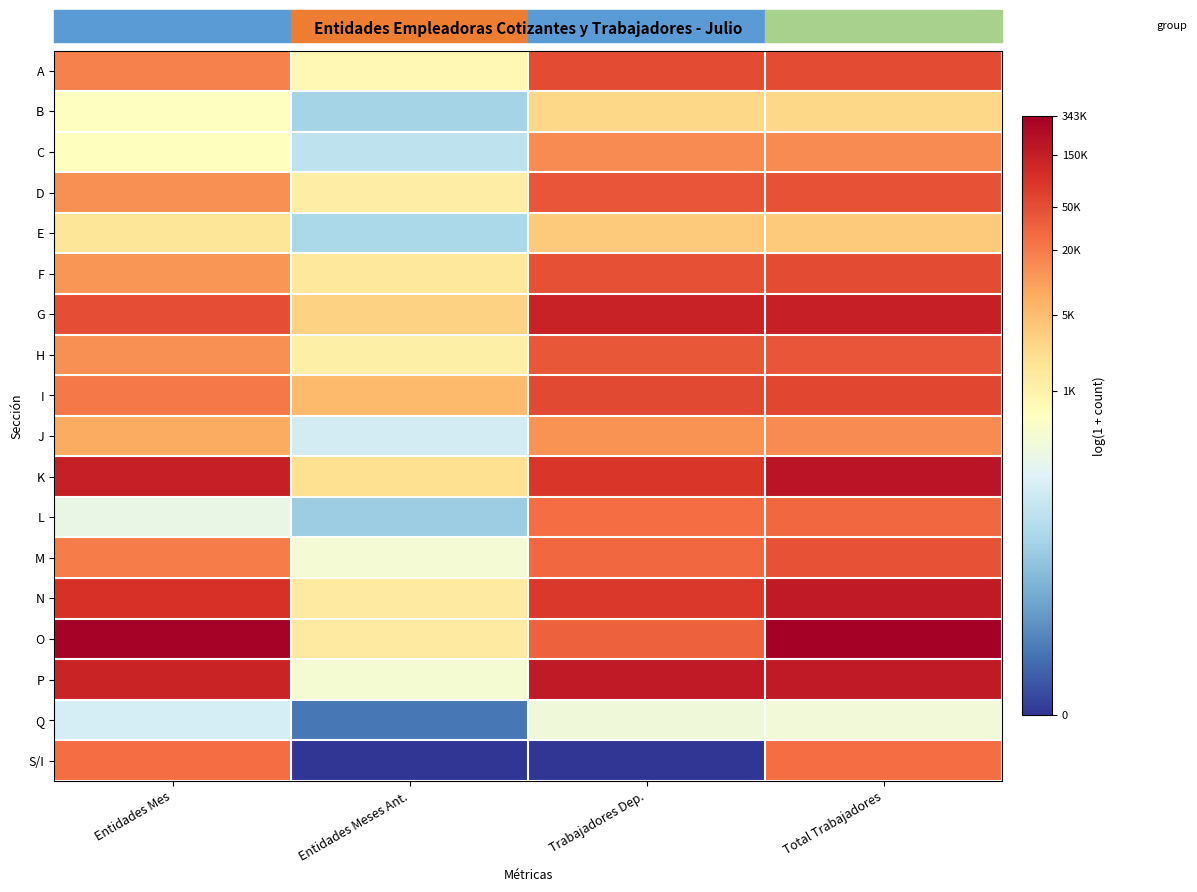

Between Total Trabajadores and Trabajadores Dep., which is larger?

Total Trabajadores